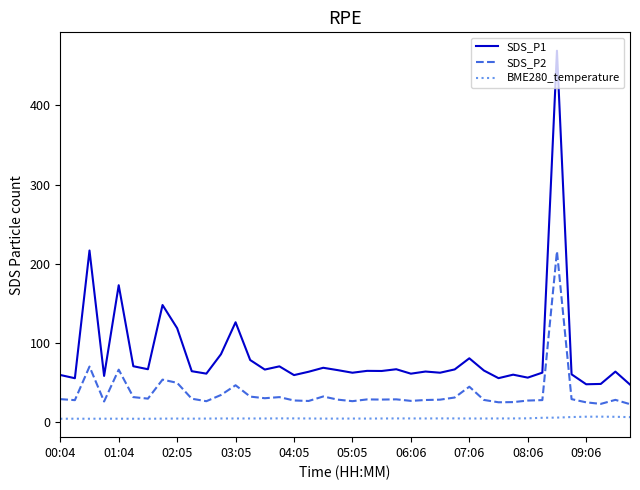

True or false: SDS_P1 has more than 2 points higher than both neighbors.

True